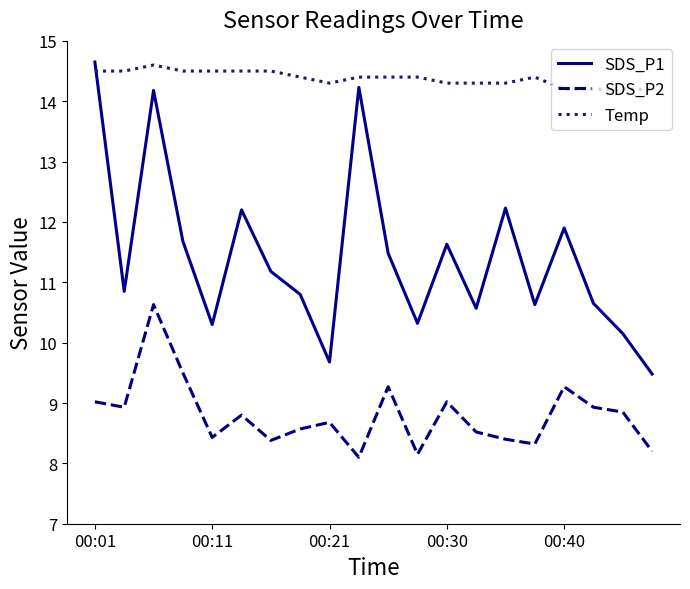

True or false: SDS_P2 and SDS_P1 cross at least once.

False